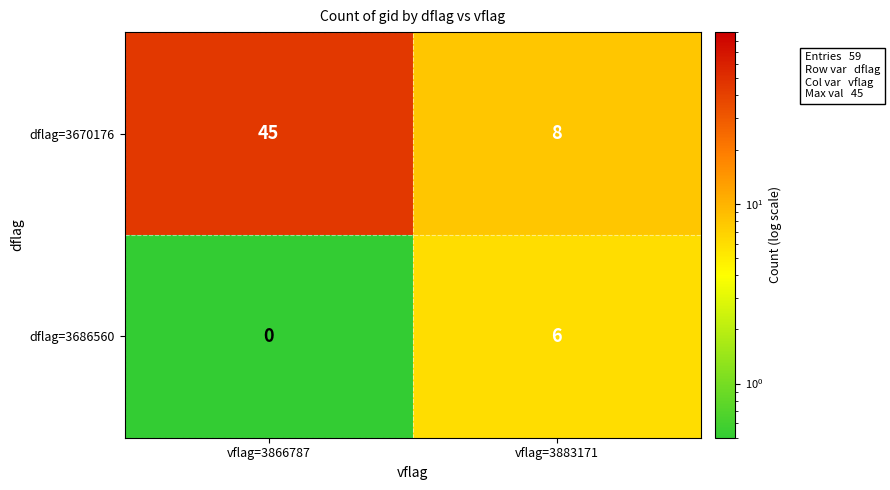

At which category does the chart reach its minimum across all series?

vflag=3866787